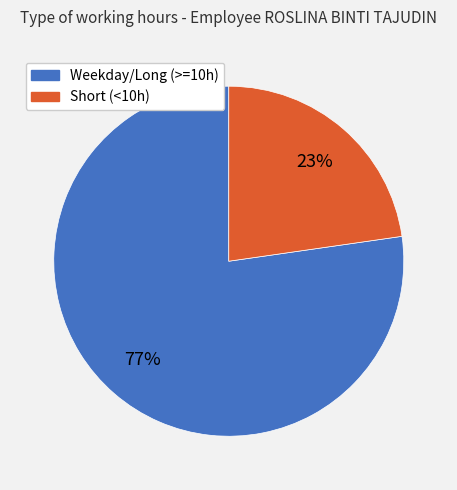

Does any single category account for the majority?

Yes